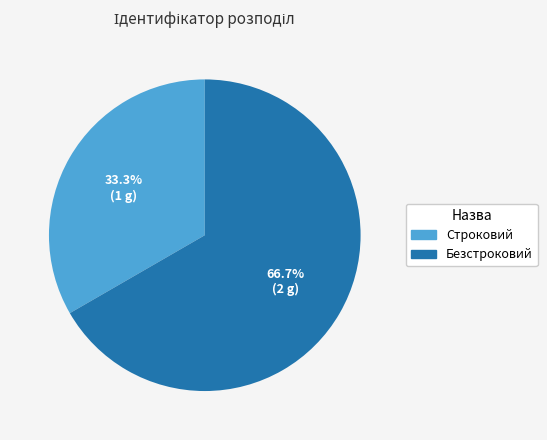

To the nearest percent, what is the difference between the largest and smallest slice percentages?

33%